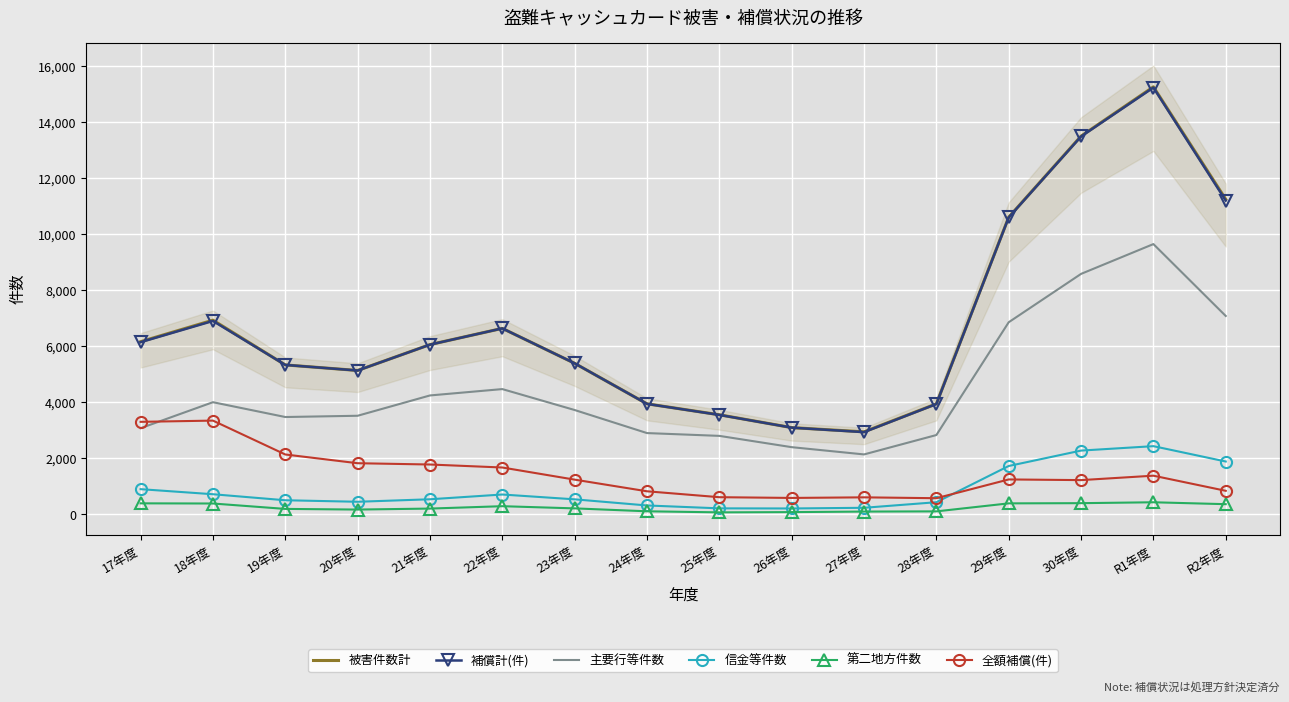

What is the average value of the 信金等件数 series?

875